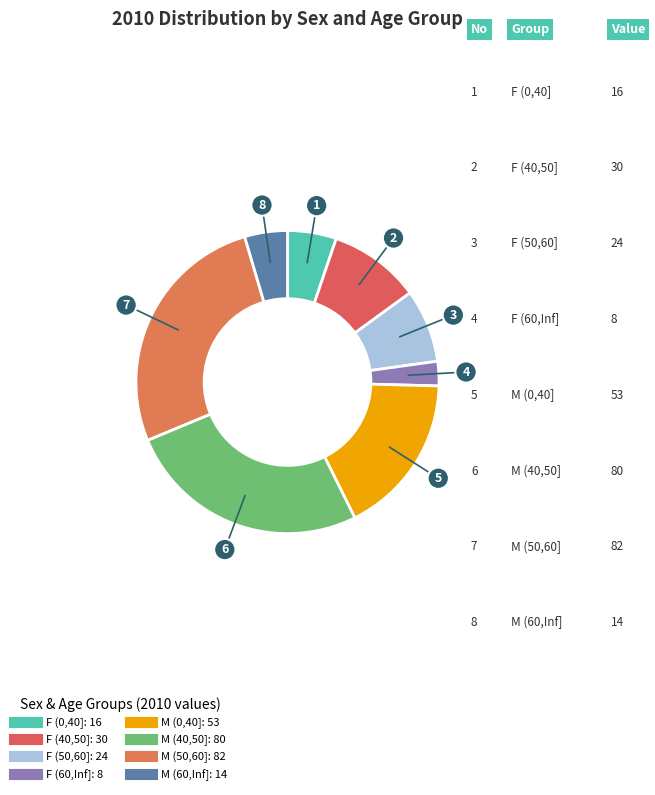

To the nearest percent, what is the difference between the M (40,50] and M (0,40] slice percentages?

9%